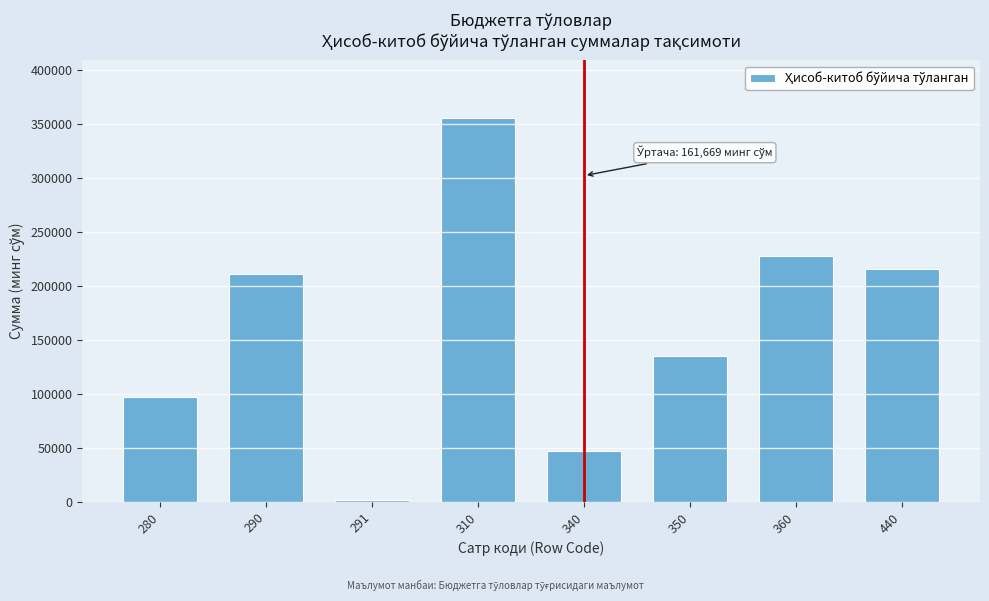

Reading right to left, transcribe all the data shown in this chart.

216056	228103	135374	47250	355866	1763	211577	97367